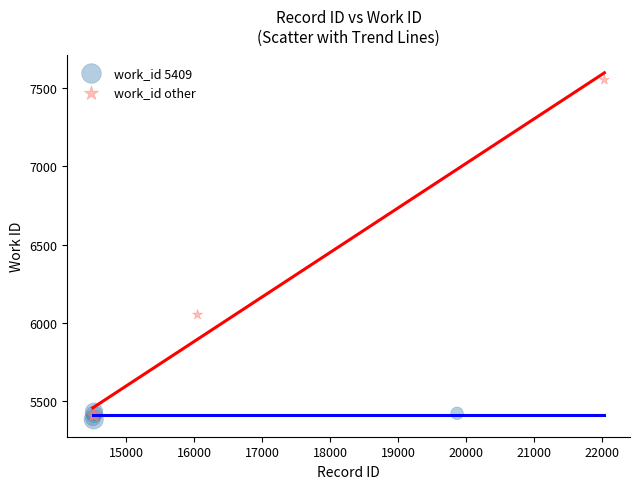

Which series contains the highest Y value?

work_id other